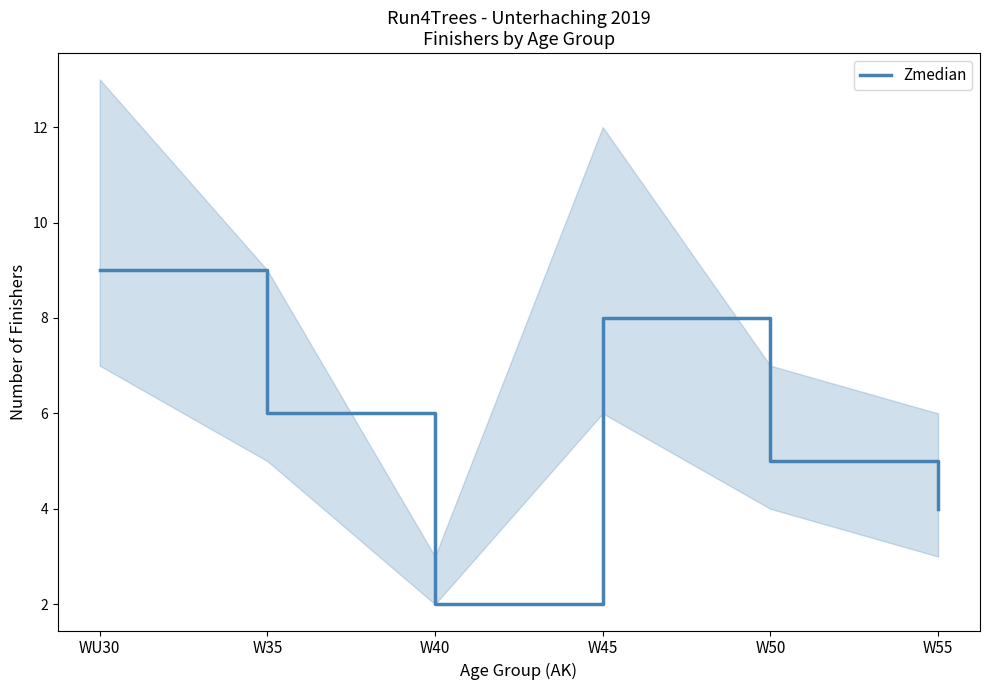

True or false: there are more than 2 points higher than both neighbors.

False